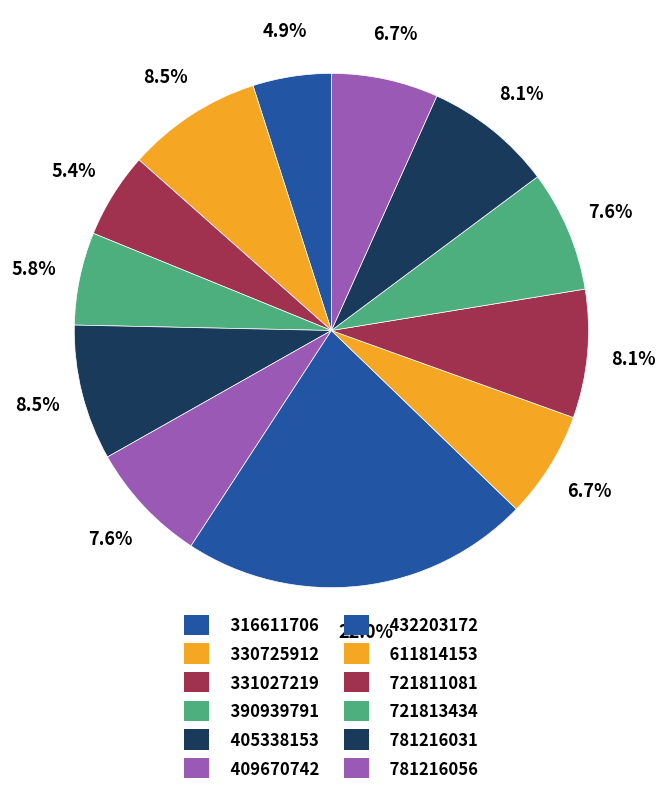

What is the largest slice in the pie chart?

432203172